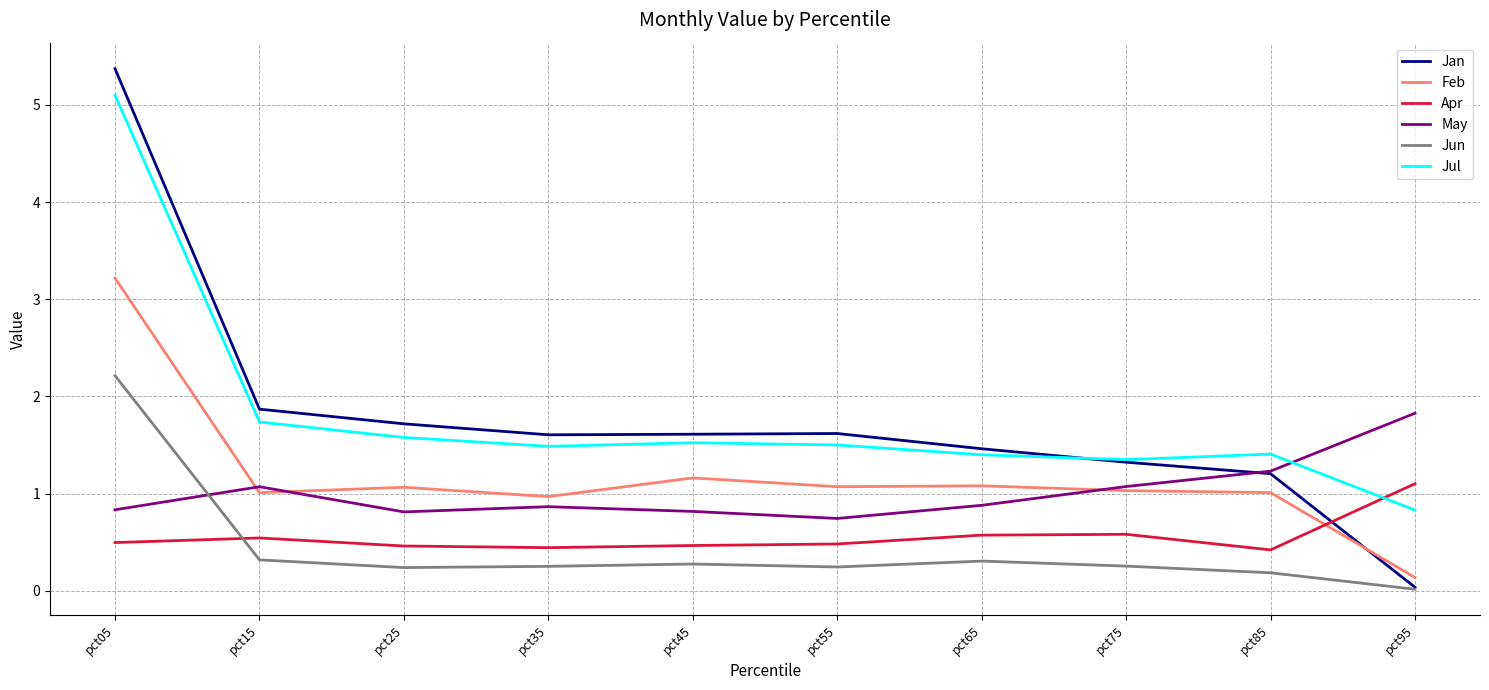

How many categories are shown in the chart?

10